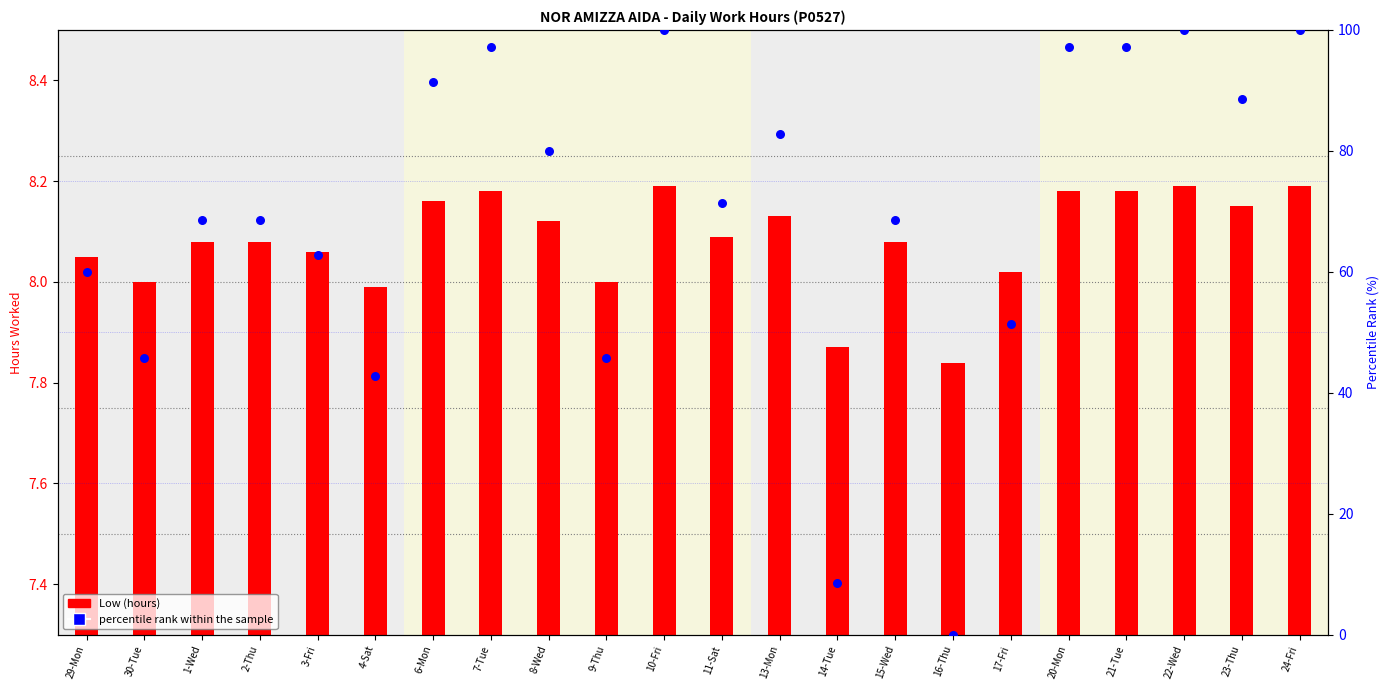

What is the total value across all series at 9-Thu?

53.7